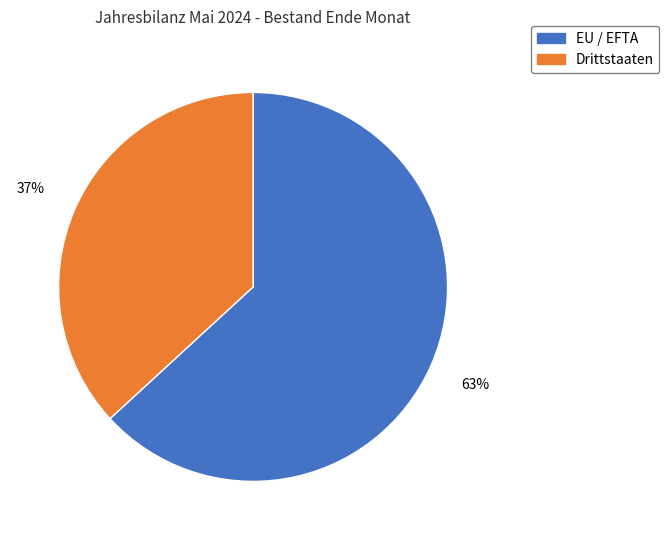

To the nearest percent, what is the combined percentage of Drittstaaten and EU / EFTA?

100%